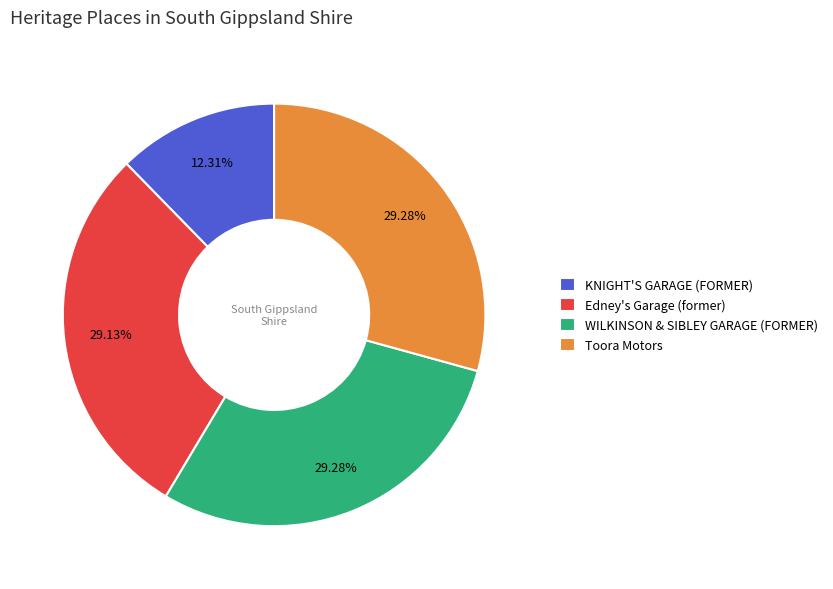

Does any single category account for the majority?

No